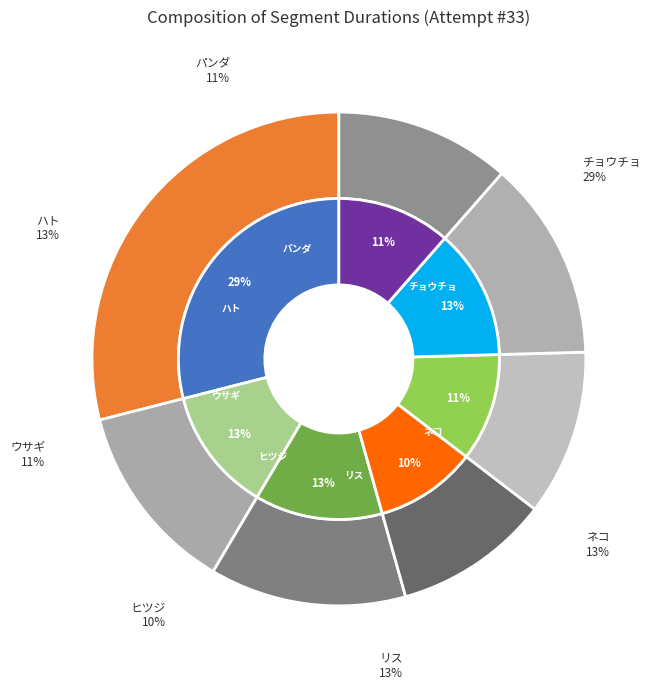

Count the number of slices in the pie.

7